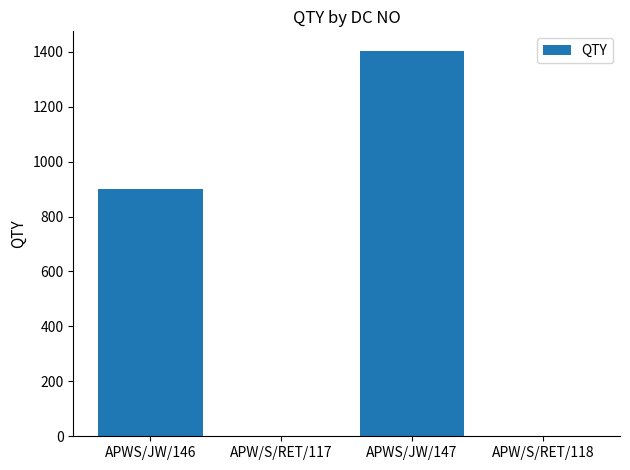

The value at APW/S/RET/117 is 1. True or false?

True